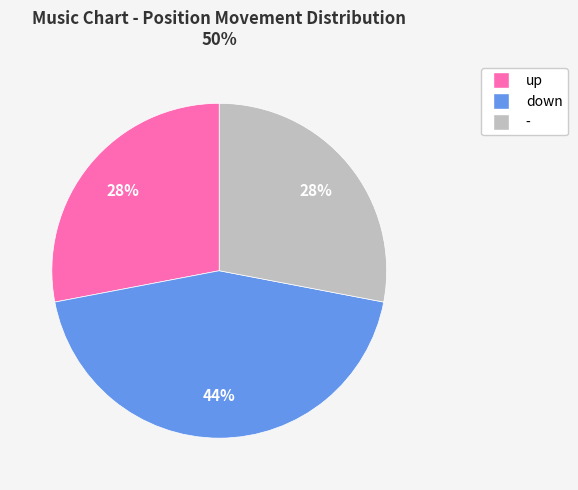

Is there any slice that represents more than half of the pie?

No